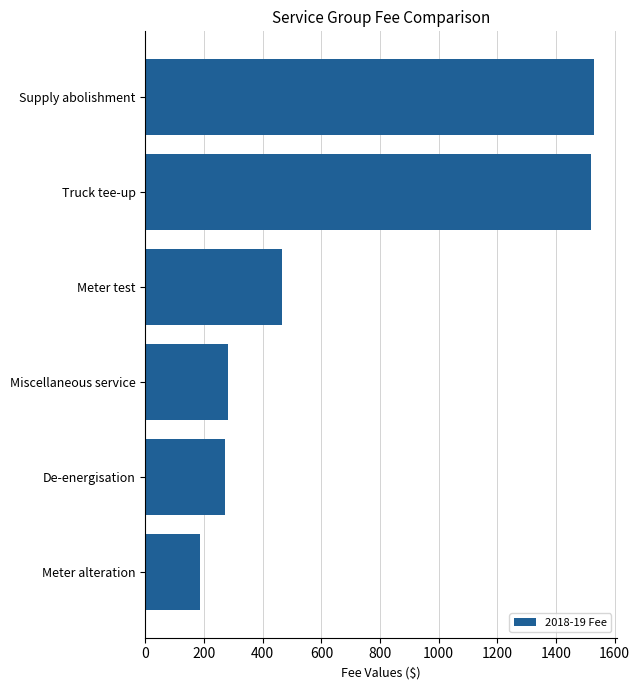

Reading top to bottom, transcribe all the data shown in this chart.

1531.2	1518.5	464.5	282.3	272.3	187.5